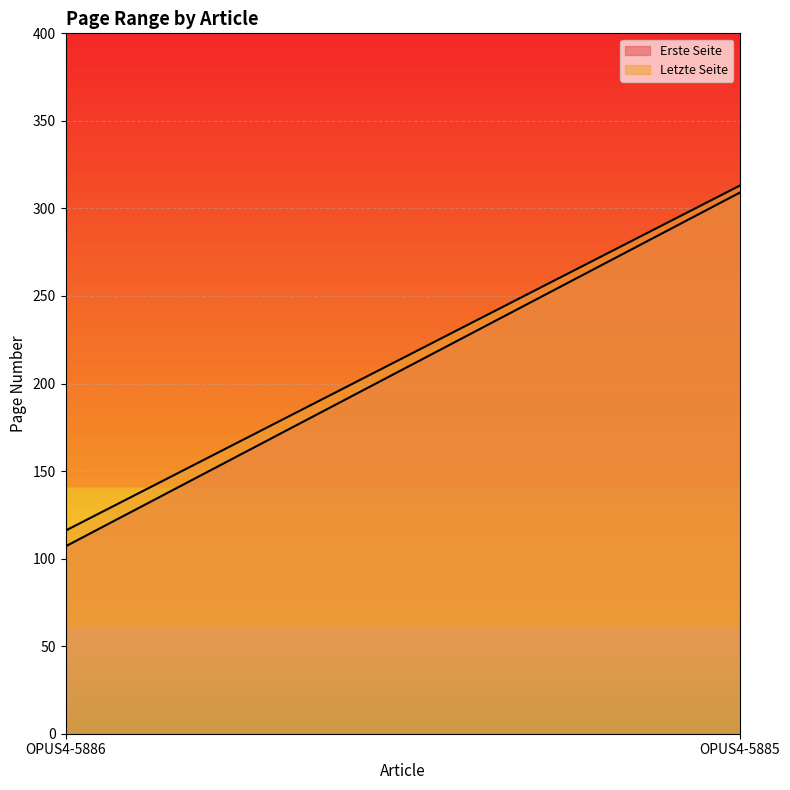

Does the chart display data point markers on the line(s)?

No